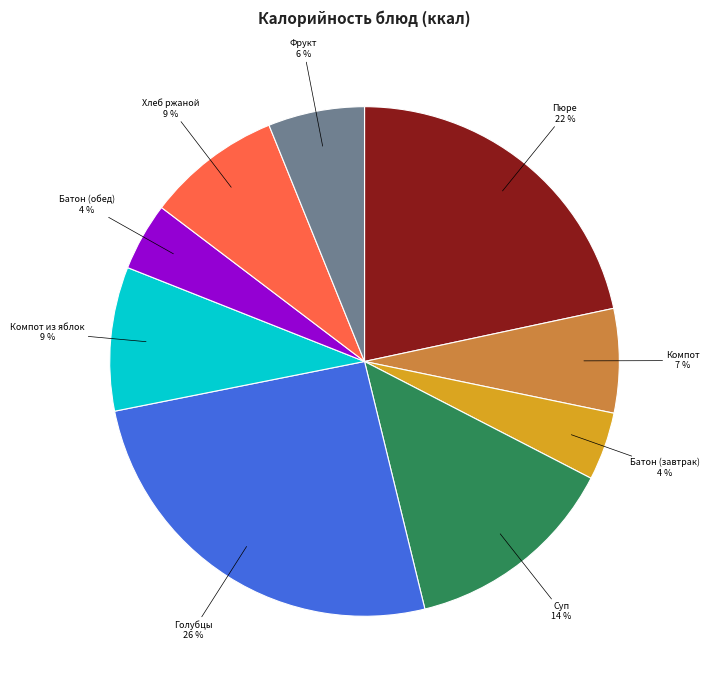

To the nearest percent, what is the average slice percentage?

11%